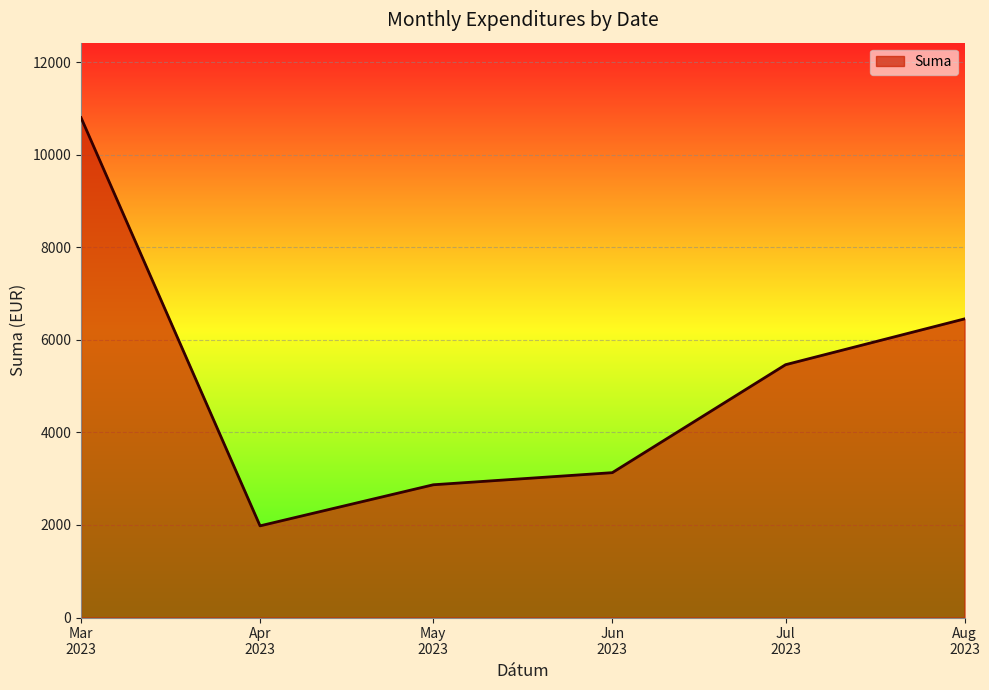

What is the smallest value displayed?

1980.6